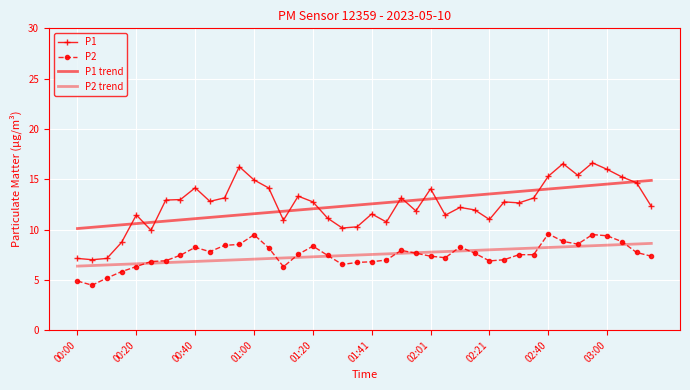

How many values in the P2 series are below 7?

13